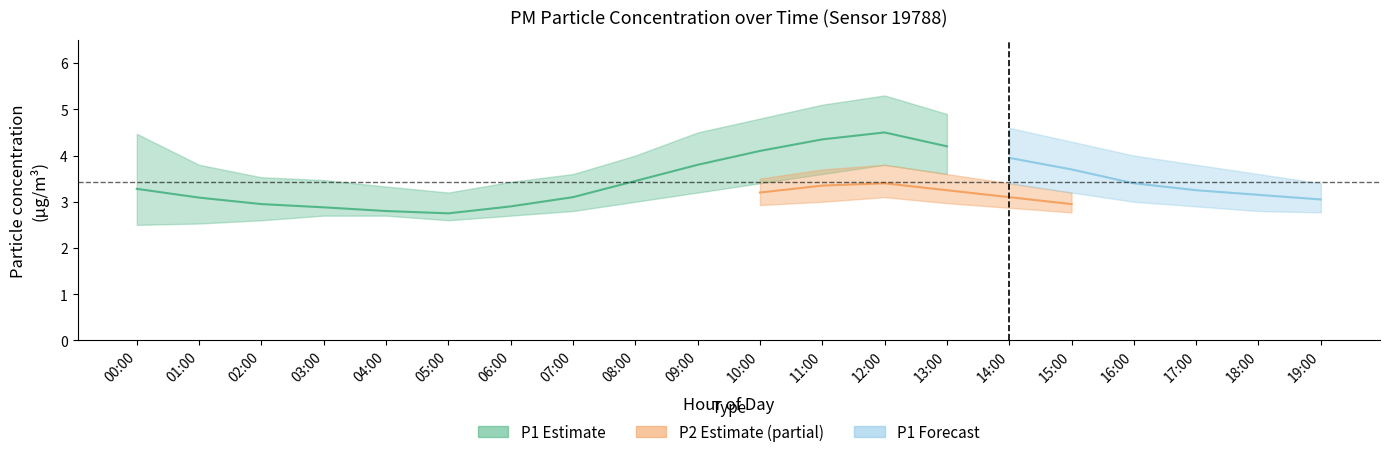

Is it true that P1_lower equals 2.7 at 04:00?

True